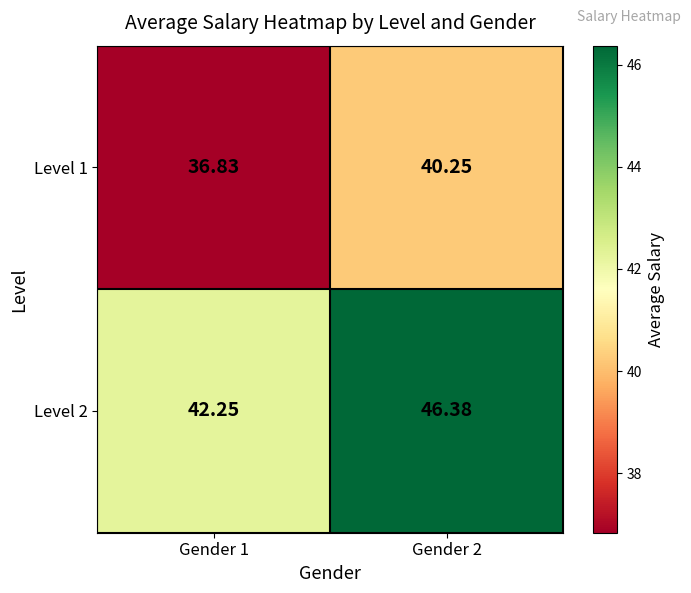

Is the value of Level 2 at Gender 1 greater than the value of Level 1 at Gender 1?

Yes